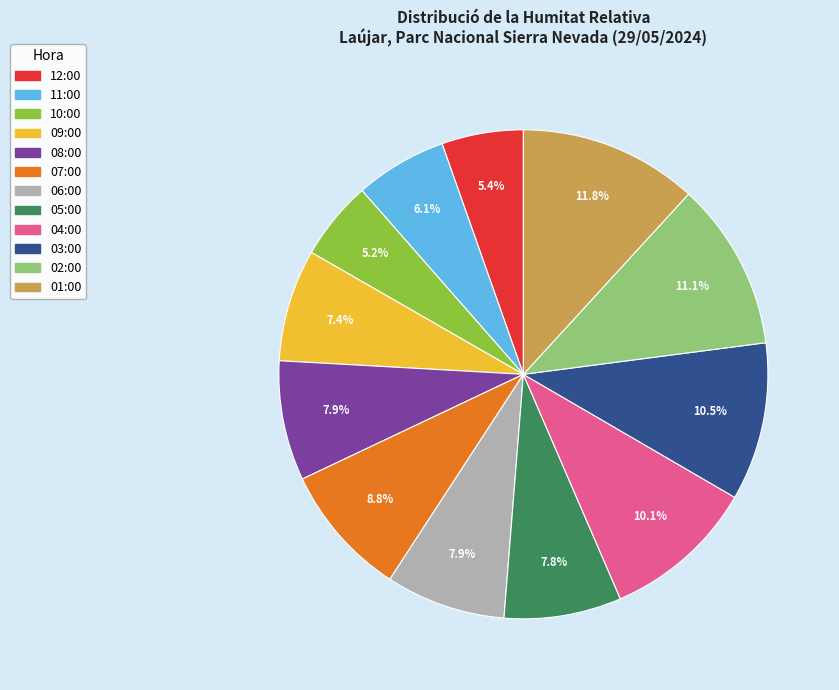

What is the ratio of the value at 02:00 to the value at 05:00?

1.4